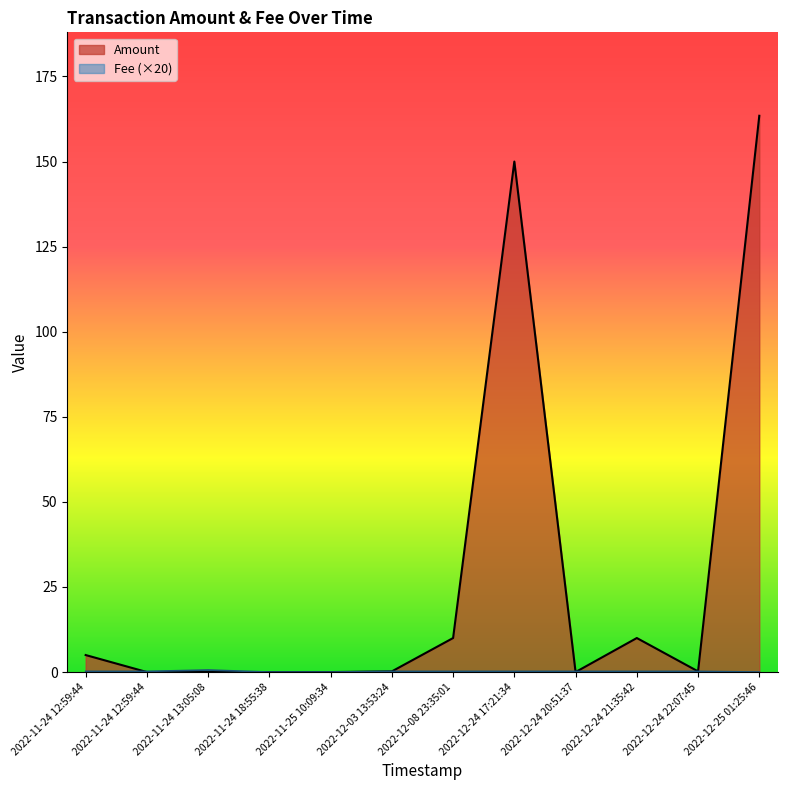

How many lines are shown in the chart?

2